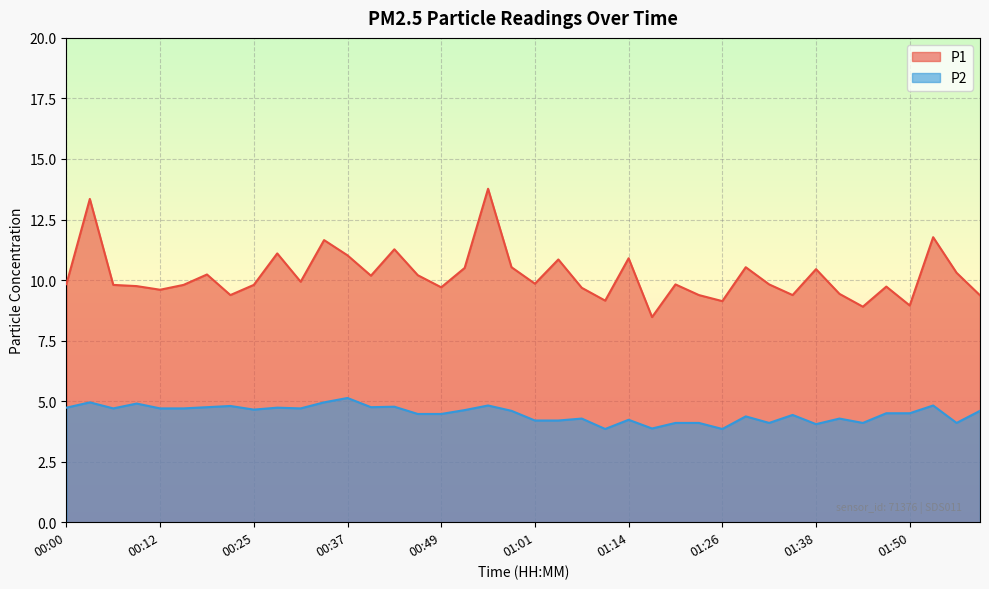

Which series has the widest spread of values?

P1